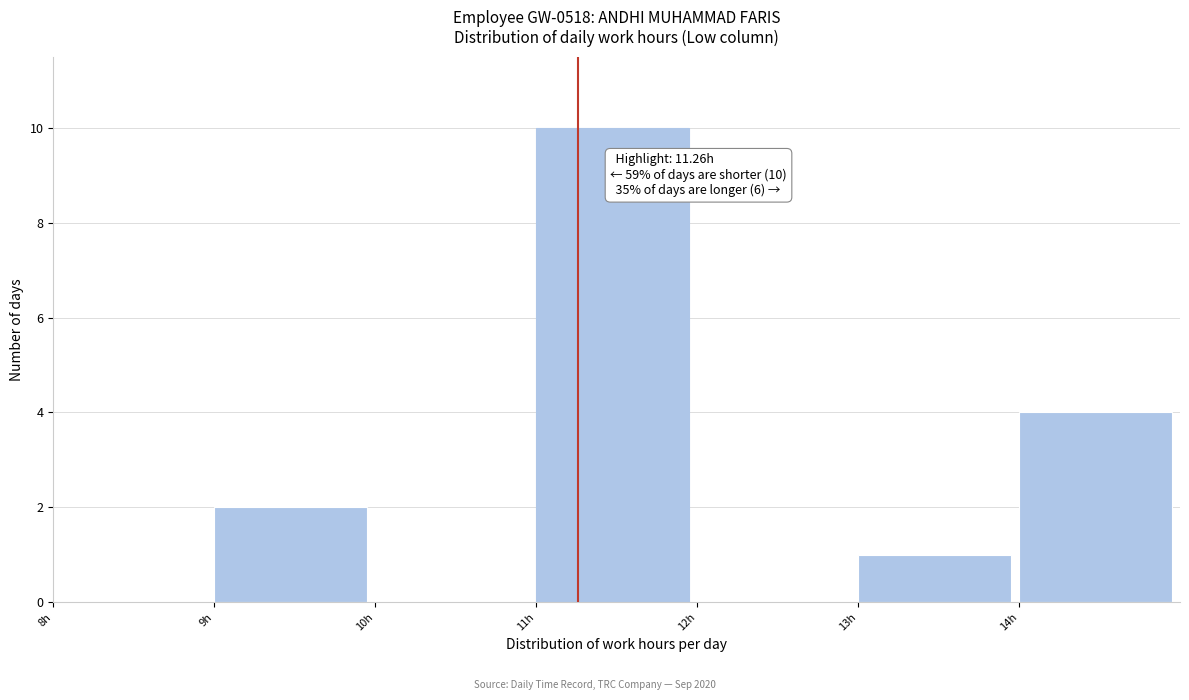

Which range on the x-axis has the tallest bar?

11 to 12